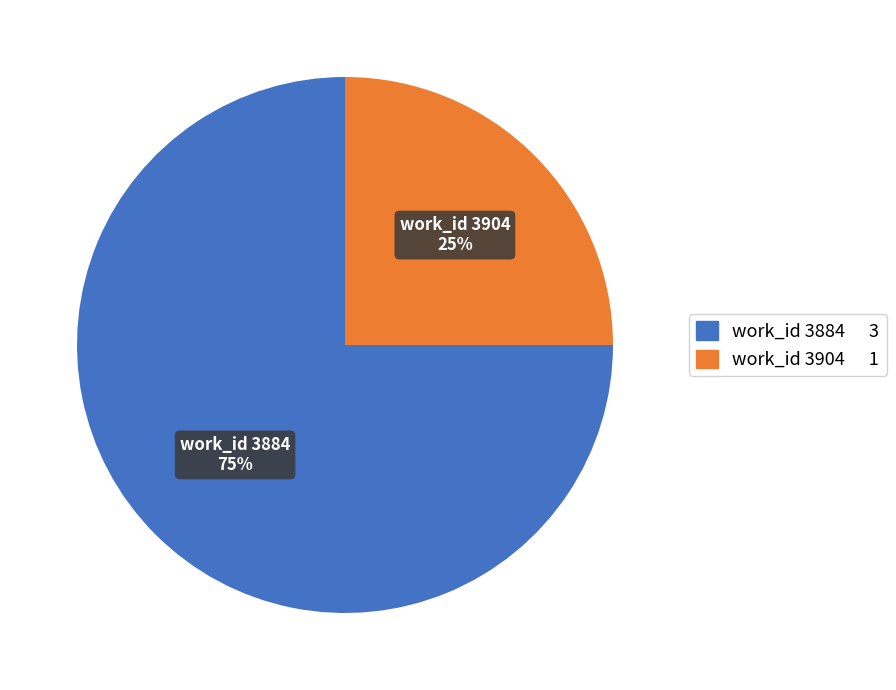

Is there any slice that represents more than half of the pie?

Yes